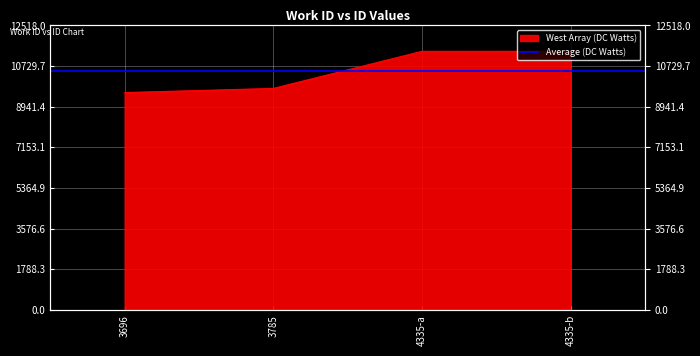

Rank the categories by value from highest to lowest.

4335-b, 4335-a, 3785, 3696